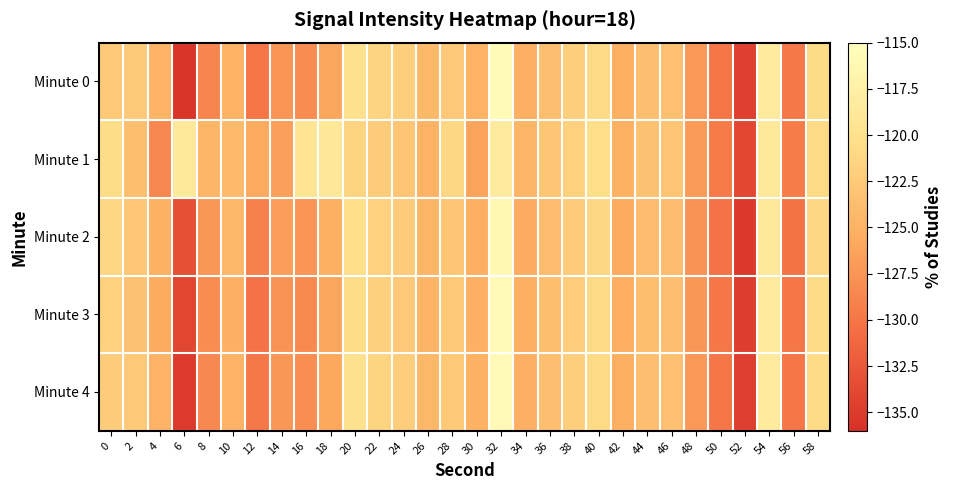

Reading right to left, what are all the values shown in this chart?

Minute 0: 58=-120.6	56=-129.8	54=-118.3	52=-134.6	50=-129.8	48=-127.1	46=-123.5	44=-123.7	42=-125.3	40=-120.8	38=-122.1	36=-123.6	34=-125.2	32=-115.7	30=-125.1	28=-122.6	26=-124.3	24=-122.0	22=-121.4	20=-120.0	18=-126.1	16=-128.2	14=-127.4	12=-130.0	10=-125.0	8=-128.8	6=-135.5	4=-124.8	2=-122.5	0=-122.7
Minute 1: 58=-120.9	56=-129.5	54=-118.7	52=-133.9	50=-129.6	48=-126.9	46=-123.2	44=-123.4	42=-125.1	40=-120.3	38=-121.8	36=-122.9	34=-124.7	32=-118.5	30=-126.3	28=-121.2	26=-124.9	24=-123.1	22=-122.3	20=-121.5	18=-119.1	16=-119.4	14=-126.6	12=-125.8	10=-124.2	8=-124.7	6=-118.7	4=-128.5	2=-123.8	0=-120.5
Minute 2: 58=-121.1	56=-130.2	54=-118.8	52=-135.1	50=-130.3	48=-127.6	46=-124.0	44=-124.0	42=-125.7	40=-121.1	38=-122.4	36=-124.0	34=-125.6	32=-116.1	30=-125.4	28=-122.9	26=-124.7	24=-122.4	22=-121.8	20=-120.2	18=-125.3	16=-127.5	14=-126.8	12=-129.1	10=-124.5	8=-127.3	6=-133.2	4=-125.1	2=-122.8	0=-121.2
Minute 3: 58=-120.8	56=-130.0	54=-118.5	52=-134.8	50=-130.0	48=-127.3	46=-123.7	44=-123.8	42=-125.5	40=-120.9	38=-122.2	36=-123.8	34=-125.3	32=-115.9	30=-125.2	28=-122.7	26=-124.8	24=-122.6	22=-121.9	20=-120.5	18=-126.1	16=-128.3	14=-127.6	12=-130.3	10=-125.2	8=-128.2	6=-134.1	4=-125.7	2=-123.4	0=-121.8
Minute 4: 58=-120.7	56=-129.9	54=-118.4	52=-134.7	50=-129.9	48=-127.2	46=-123.6	44=-123.7	42=-125.4	40=-120.8	38=-122.1	36=-123.7	34=-125.2	32=-115.8	30=-125.1	28=-122.7	26=-124.5	24=-122.2	22=-121.5	20=-120.0	18=-125.9	16=-128.0	14=-127.3	12=-129.8	10=-125.0	8=-128.5	6=-135.0	4=-124.9	2=-122.7	0=-122.3